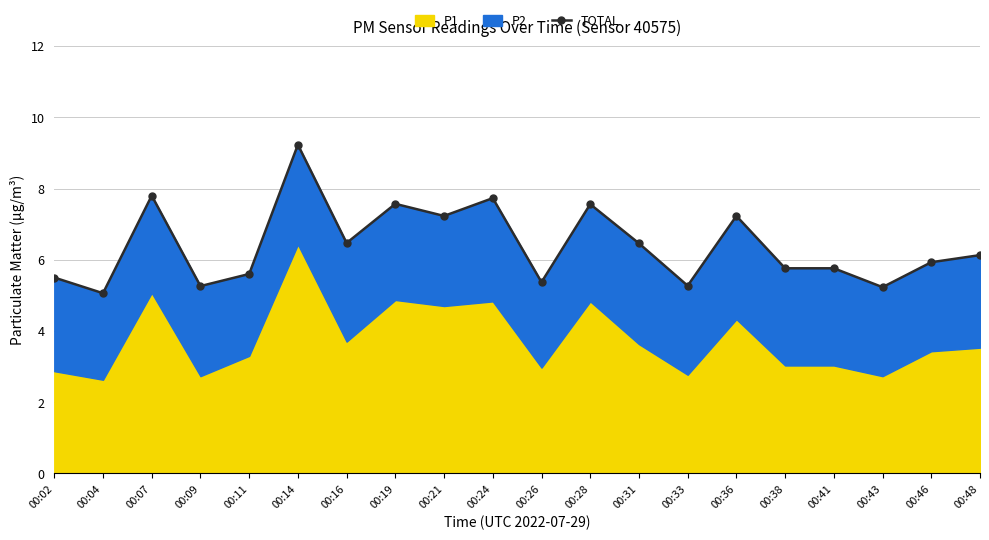

What is the sum of the values at 00:16 and 00:28?

14.0